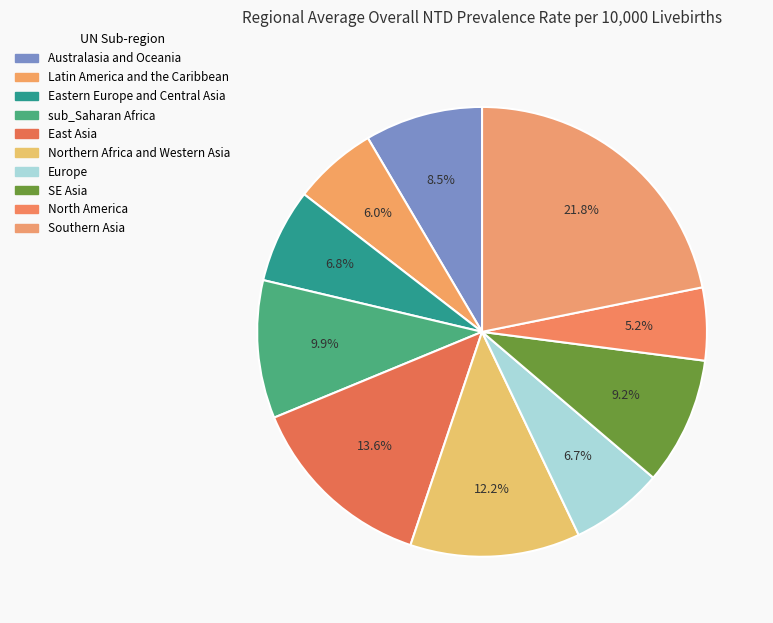

What percentage do Europe and Southern Asia together represent?

28.5%